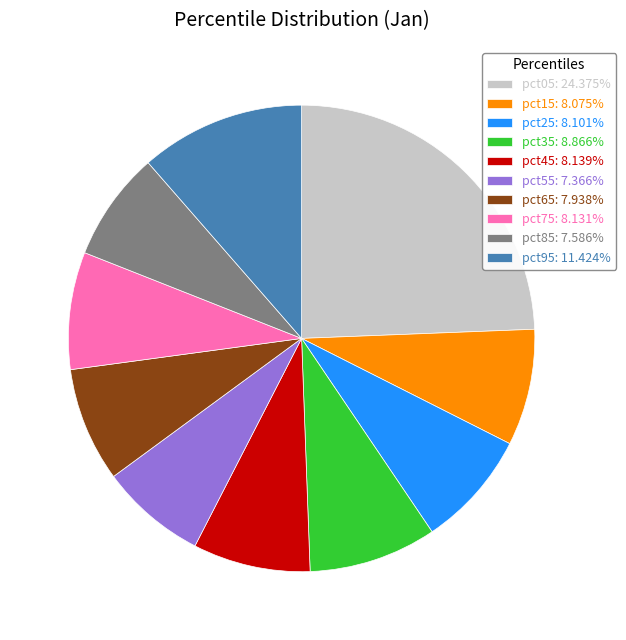

Count the number of slices in the pie.

10